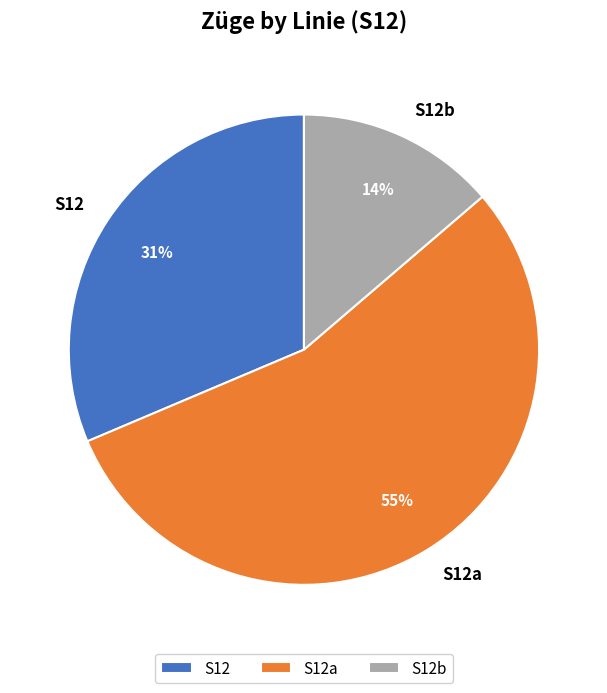

Between S12b and S12a, which is larger?

S12a